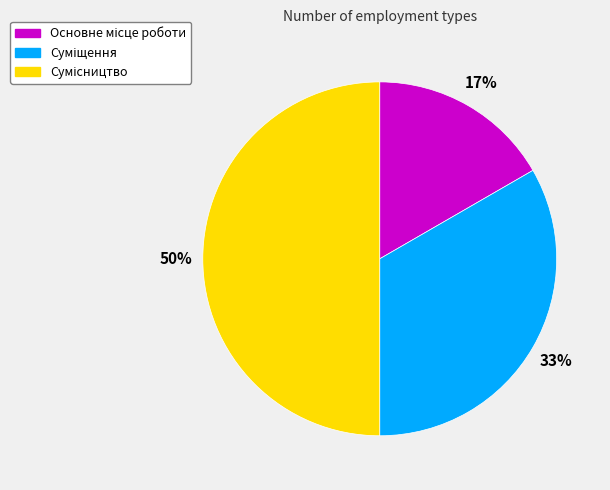

To the nearest percent, what is the difference between the largest and smallest slice percentages?

33%